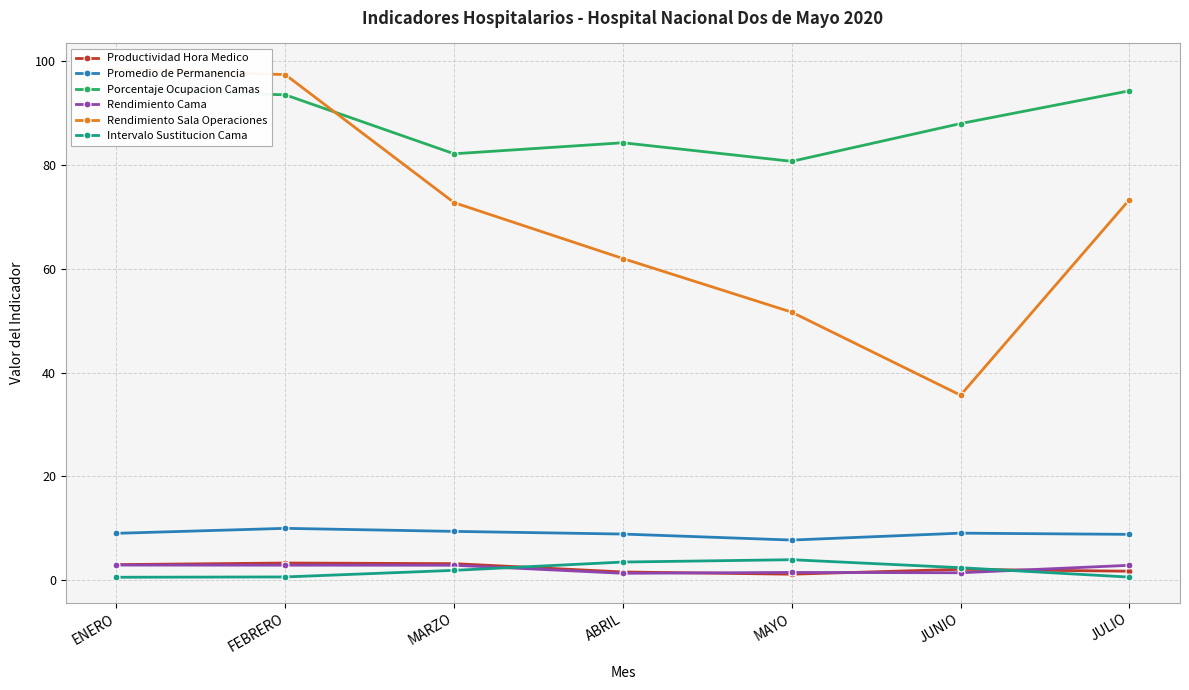

At which category does Rendimiento Cama reach its first local peak?

MAYO